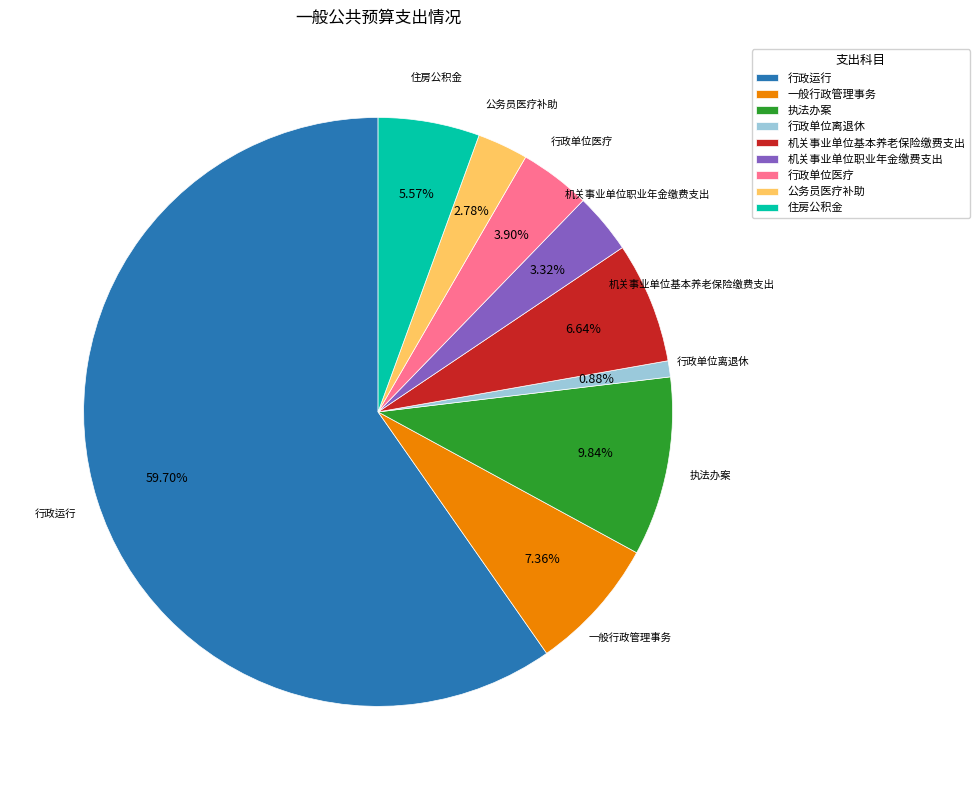

Which category has the biggest portion of the pie?

行政运行